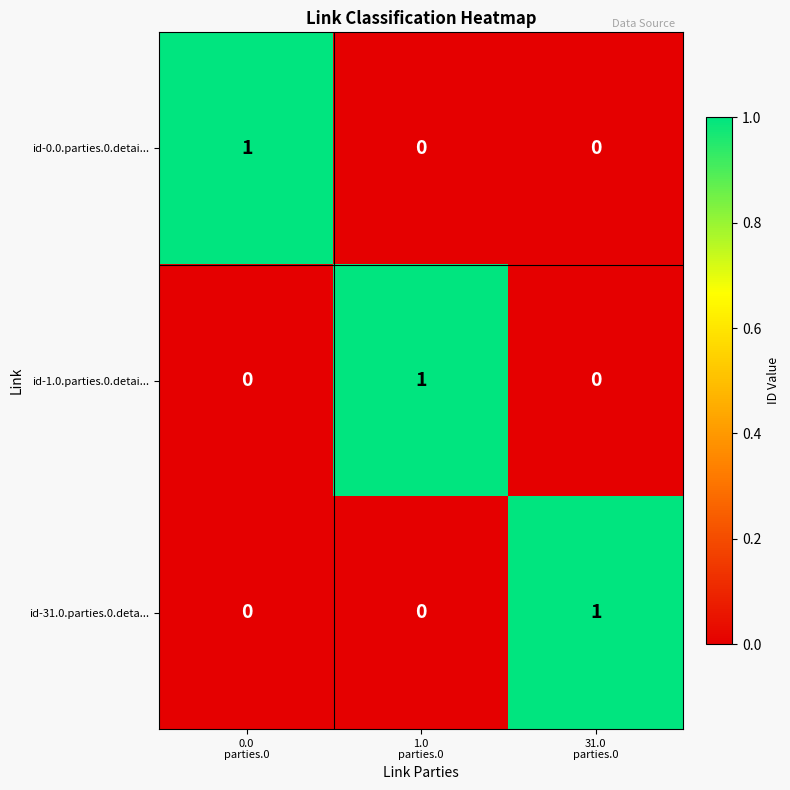

How many id-1.0.parties.0.detai... values are between 0 and 1?

3